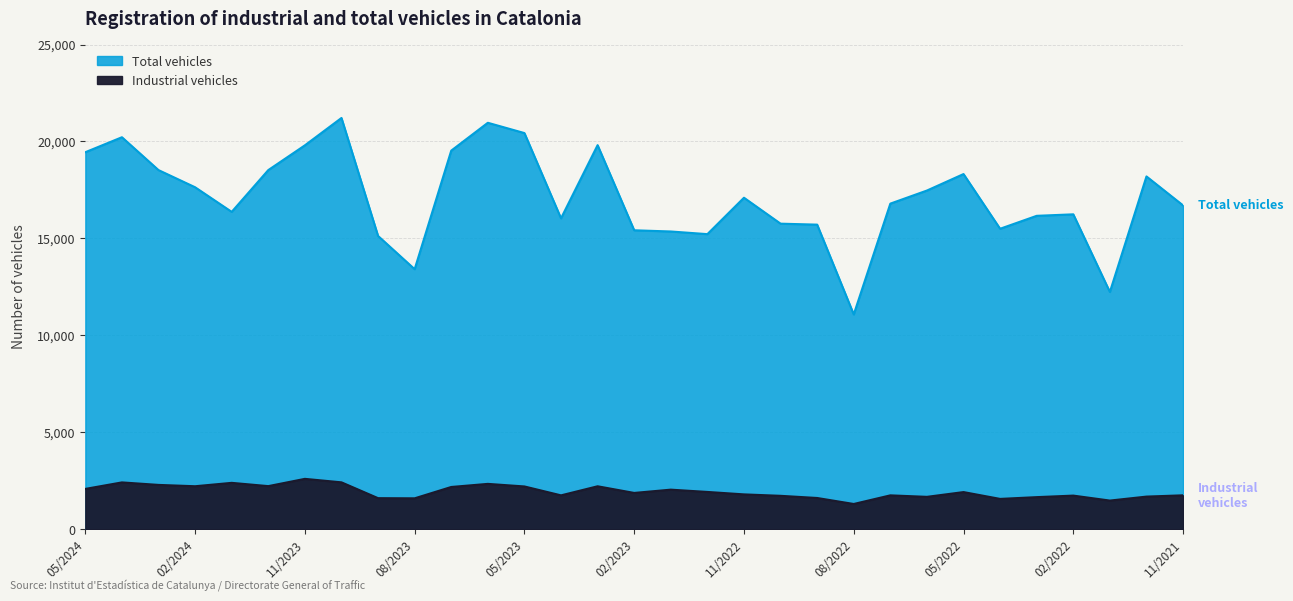

How many data points in Industrial vehicles are less than 1871?

15